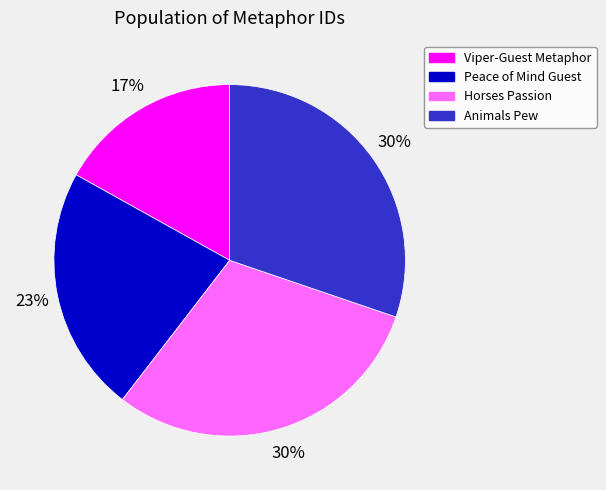

Combined, do Peace of Mind Guest and Animals Pew account for over 50%?

Yes